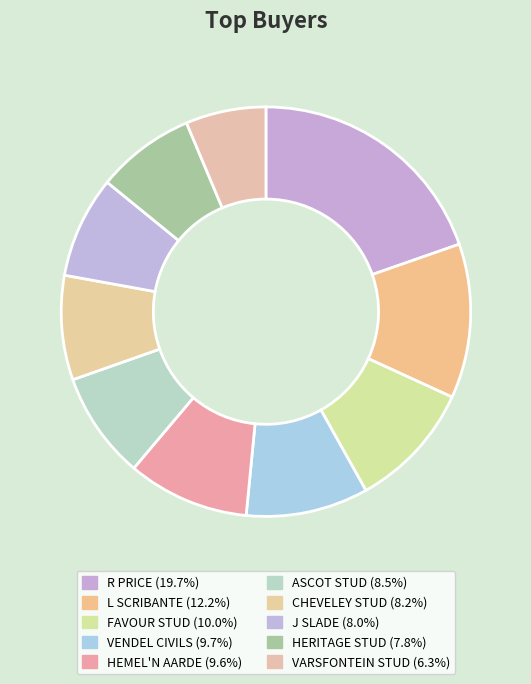

Rank the categories by value from highest to lowest.

R PRICE, L SCRIBANTE, FAVOUR STUD, VENDEL CIVILS, HEMEL'N AARDE, ASCOT STUD, CHEVELEY STUD, J SLADE, HERITAGE STUD, VARSFONTEIN STUD